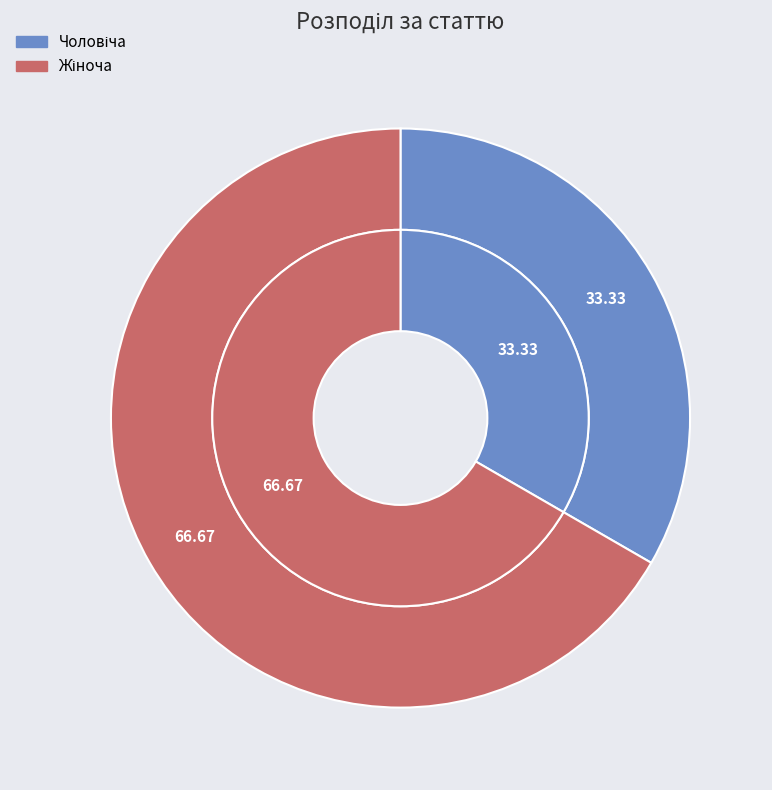

To the nearest percent, what percentage of the pie is Чоловіча?

33%